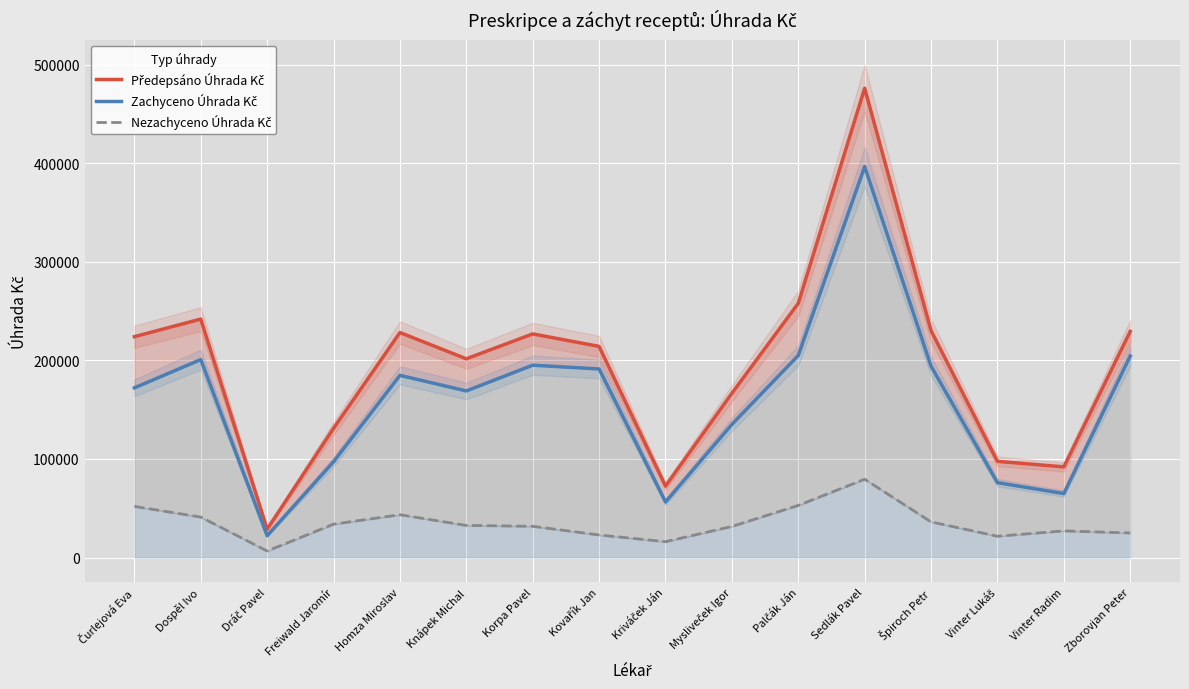

Reading left to right, list all the values displayed in this chart.

Předepsáno Úhrada Kč: 224045.2	241877.8	28798.0	131066.6	228251.8	201591.6	226846.2	214183.8	72519.8	166603.9	257894.5	476023.2	230264.0	97596.3	91996.2	229360.9
Zachyceno Úhrada Kč: 172129.2	200821.7	22155.7	97188.1	184809.4	169009.7	195123.6	191275.0	56407.5	135056.0	205010.0	396569.8	194069.7	75971.5	64928.8	204397.6
Nezachyceno Úhrada Kč: 51915.9	41056.1	6642.3	33878.5	43442.4	32581.9	31722.6	22908.7	16112.2	31547.9	52884.5	79453.4	36194.2	21624.8	27067.4	24963.3